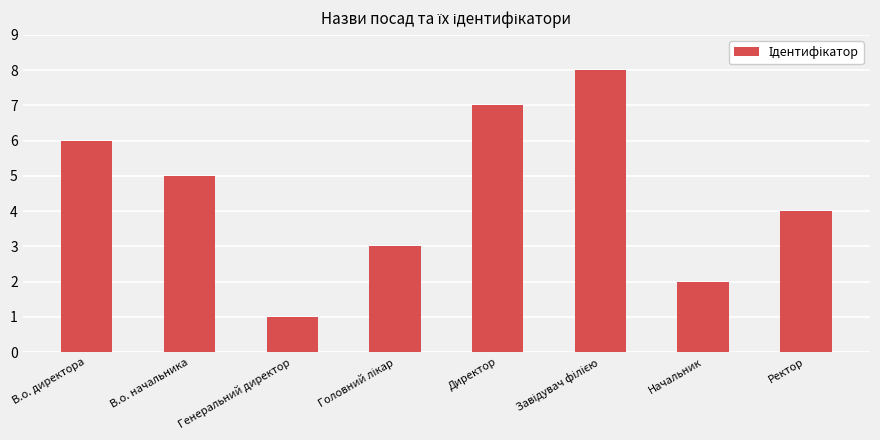

What is the difference between the maximum and minimum values?

7